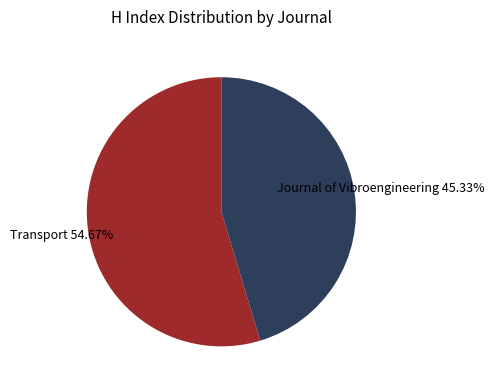

Does Journal of Vibroengineering account for over 50% of the chart?

No